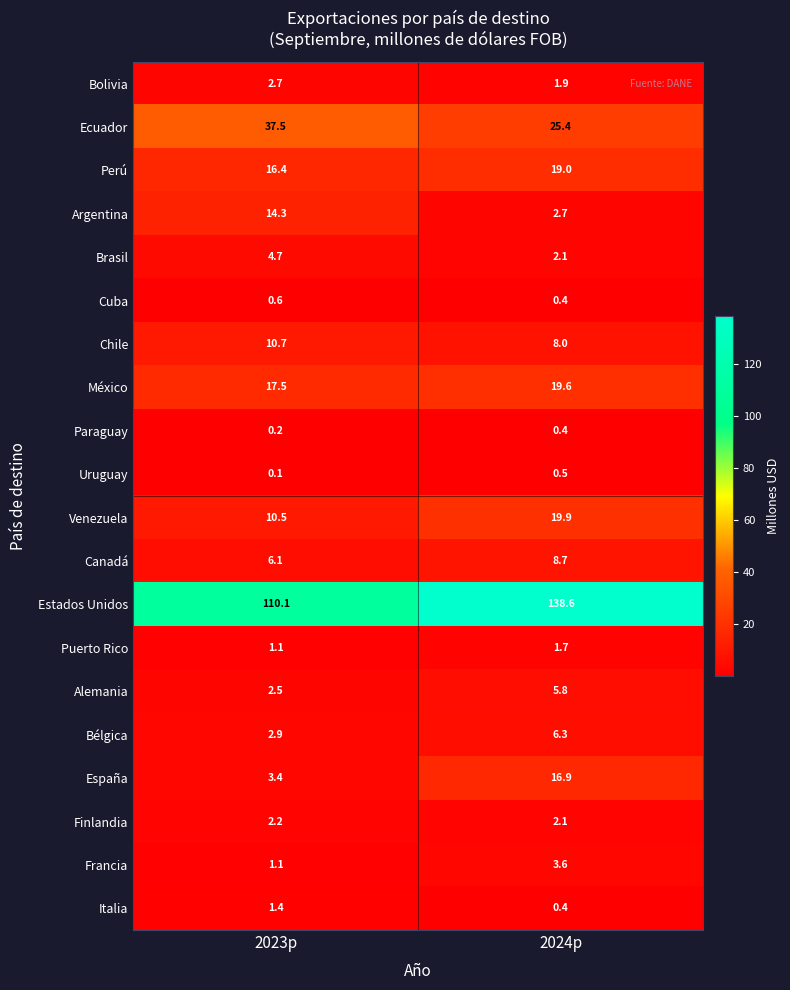

List the series in order of their peak value, lowest first.

Paraguay, Uruguay, Cuba, Italia, Puerto Rico, Finlandia, Bolivia, Francia, Brasil, Alemania, Bélgica, Canadá, Chile, Argentina, España, Perú, México, Venezuela, Ecuador, Estados Unidos